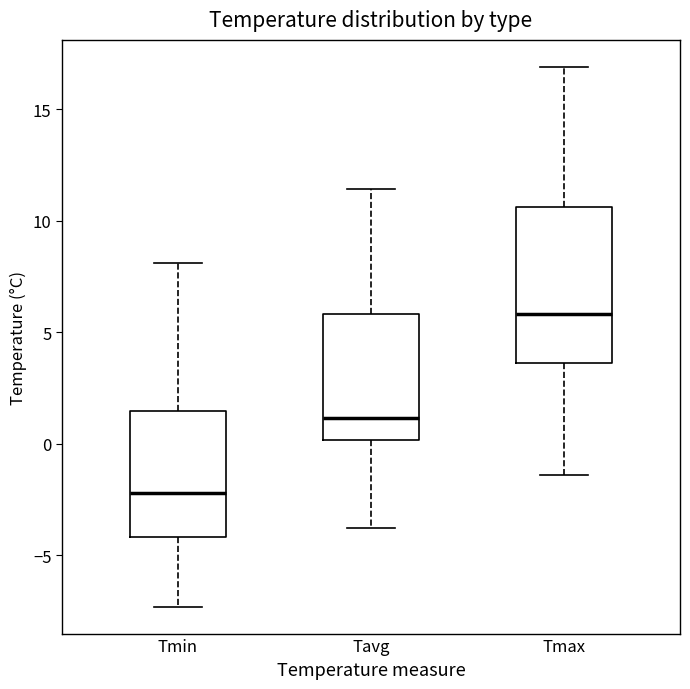

Reading left to right, read every box against the y-axis: the position of its median line, the range the box covers, and the ends of its whiskers. The values are not printed on the chart, so give them approximately, as read against the axis.

Tmin: median -2.0, box -4.0 to 1.5, whiskers -7.5 to 8.0
Tavg: median 1.0, box 0.0 to 6.0, whiskers -4.0 to 11.5
Tmax: median 6.0, box 3.5 to 10.5, whiskers -1.5 to 17.0